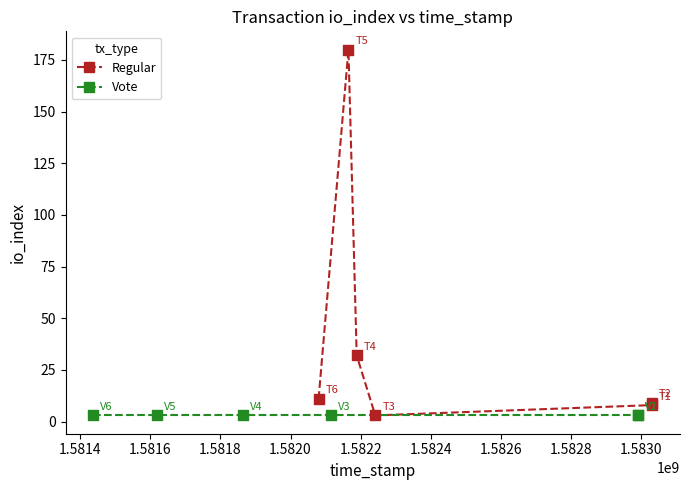

What are all the series names shown in the legend?

Regular, Vote